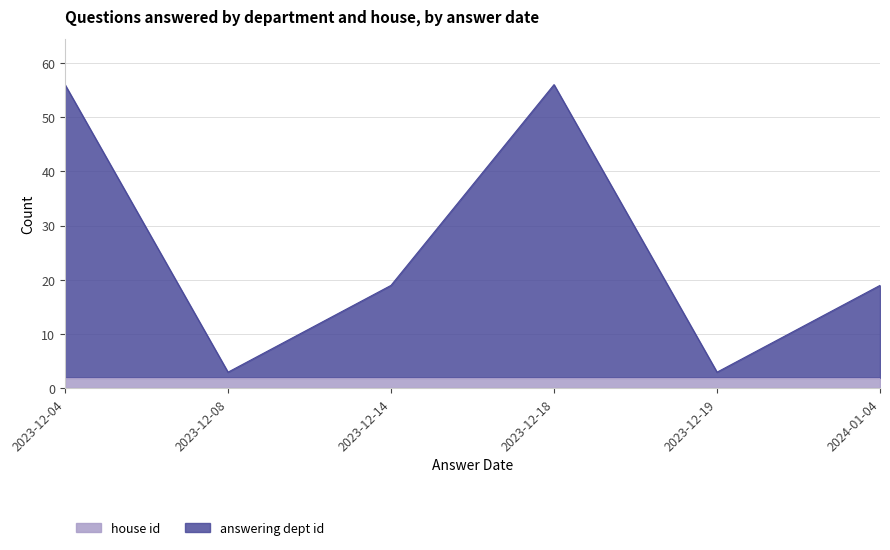

Which category has the highest value across all series?

2023-12-04